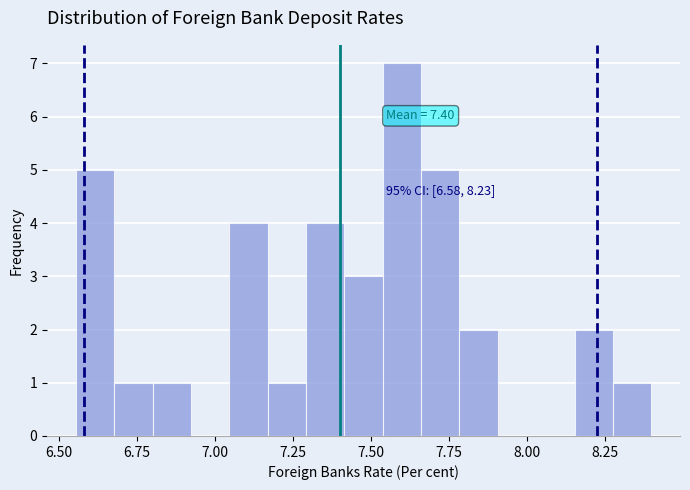

Read against the x-axis, roughly where is the centre of the tallest bar?

7.60